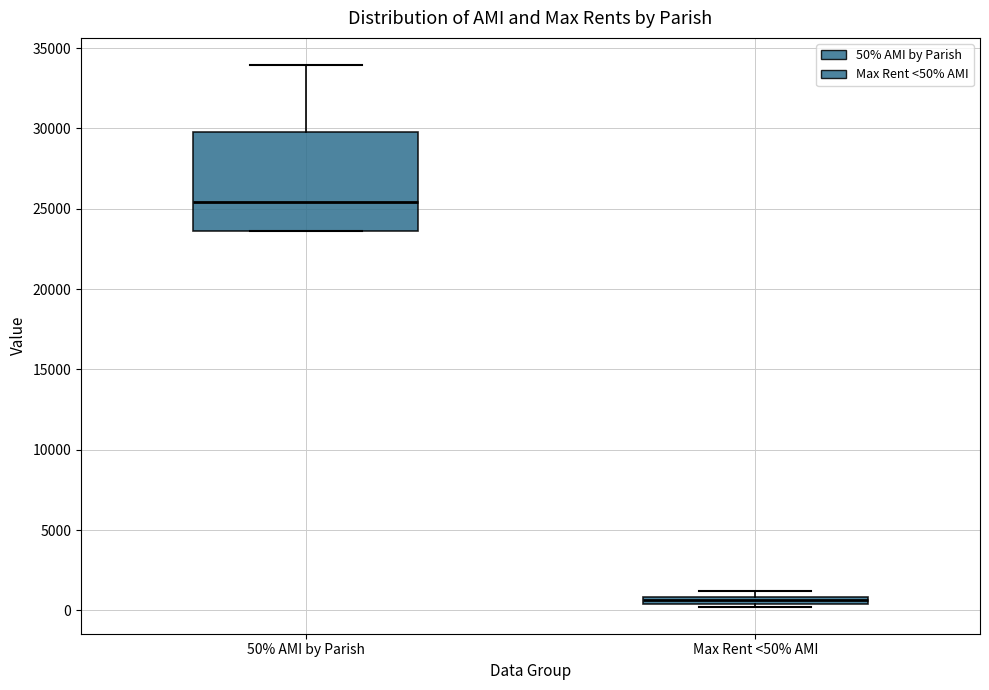

Which box is the tallest, from its lower edge to its upper edge?

50% AMI by Parish